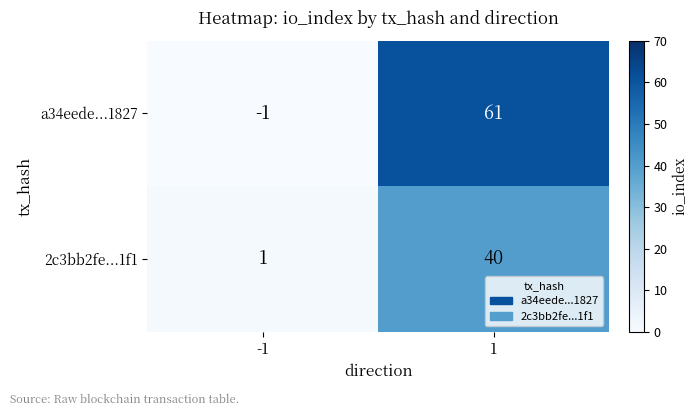

Is it true that 2c3bb2fe...1f1 equals 1 at -1?

True